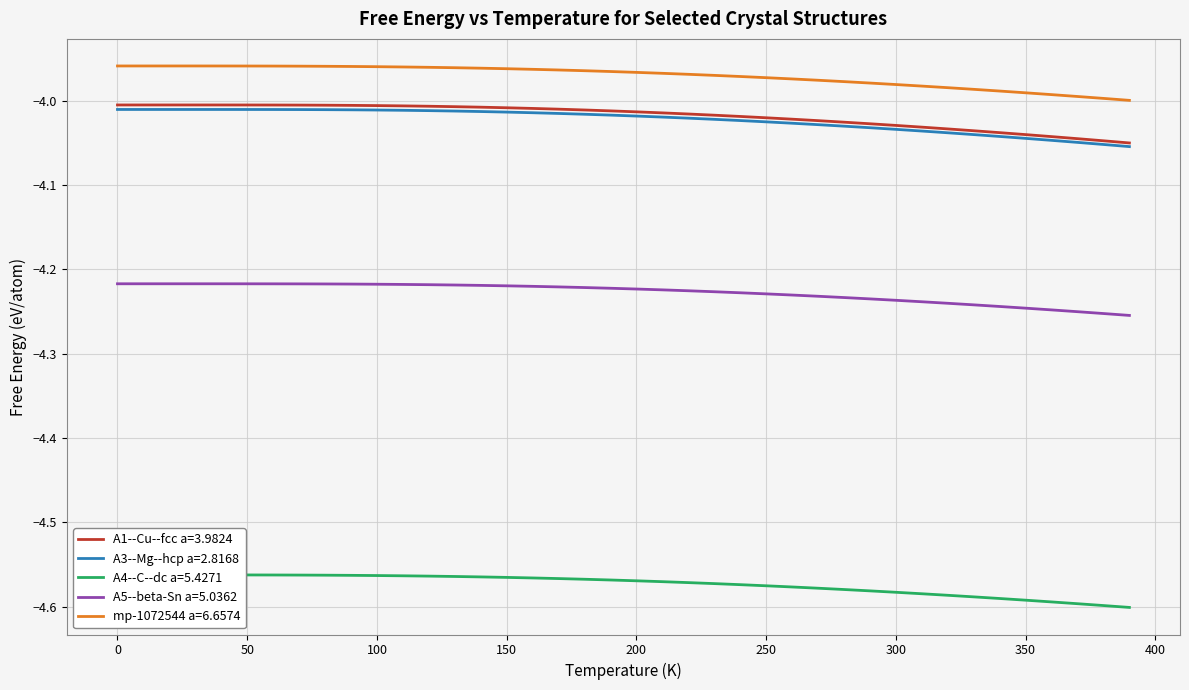

Is the value of A1--Cu--fcc a=3.9824 at 110 greater than the value of A4--C--dc a=5.4271 at 210?

Yes